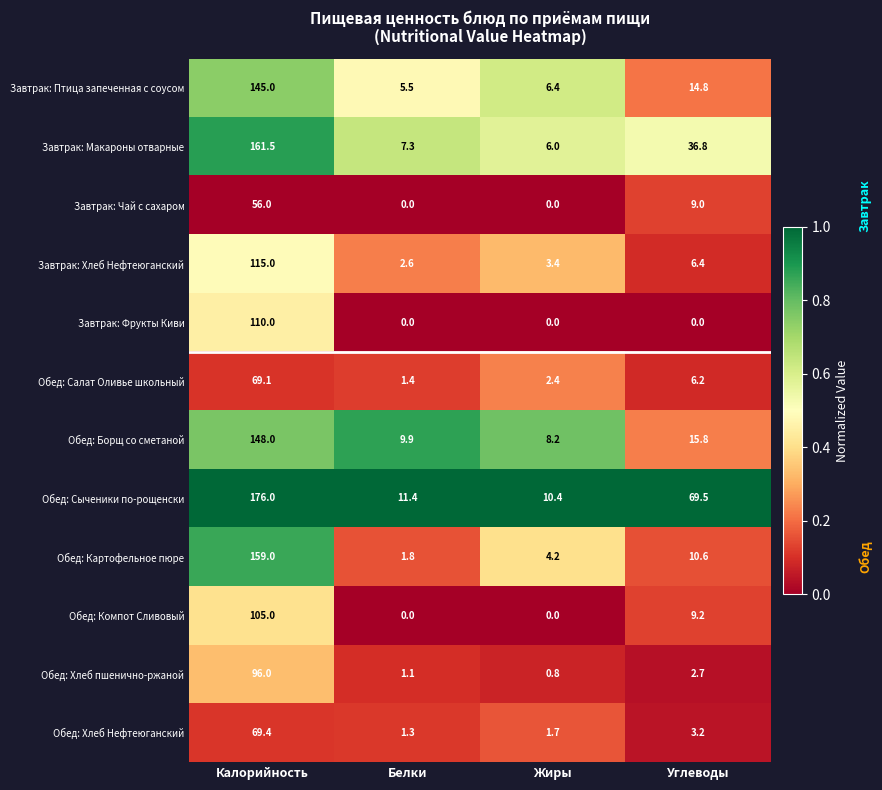

What is the difference between the Завтрак: Макароны отварные values at Калорийность and Жиры?

155.5